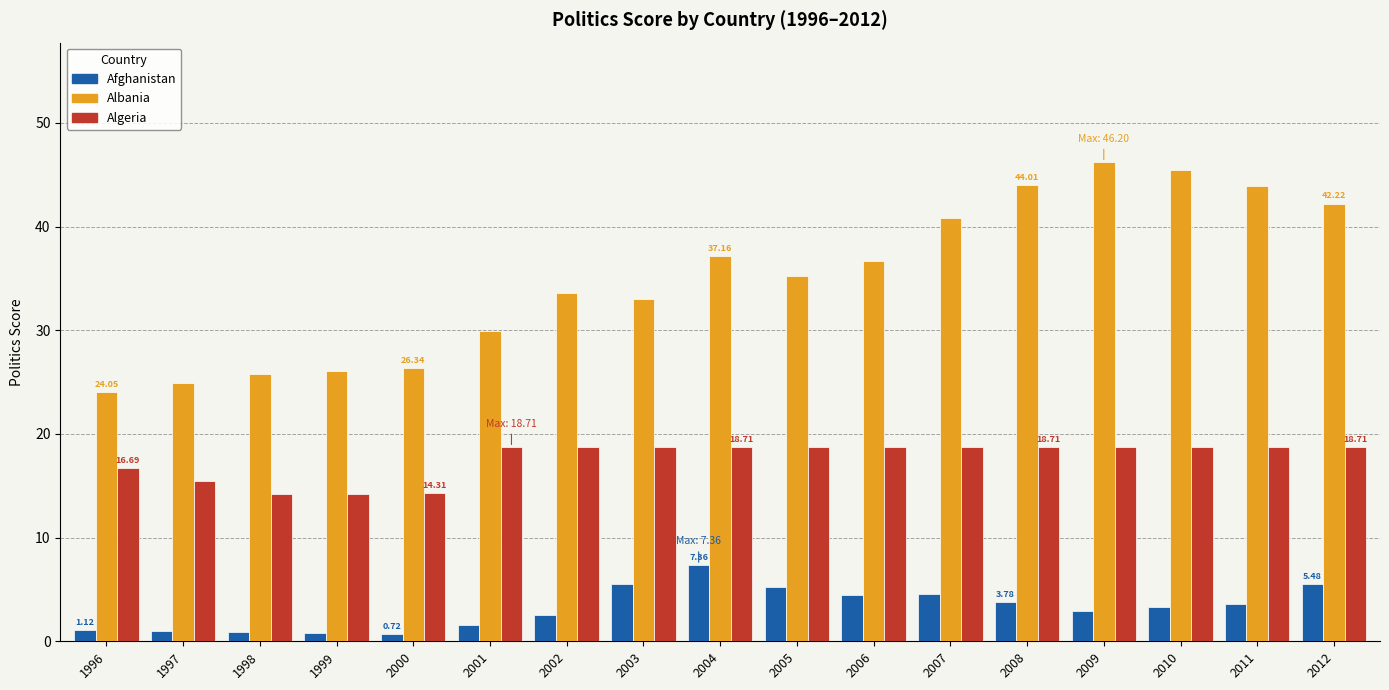

At how many categories does at least one series exceed 13?

17